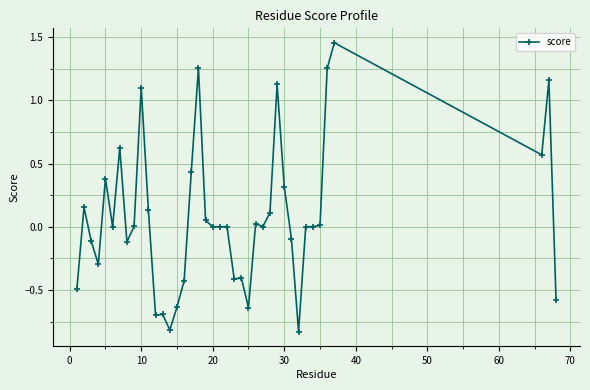

What is the sum of all values?

2.9